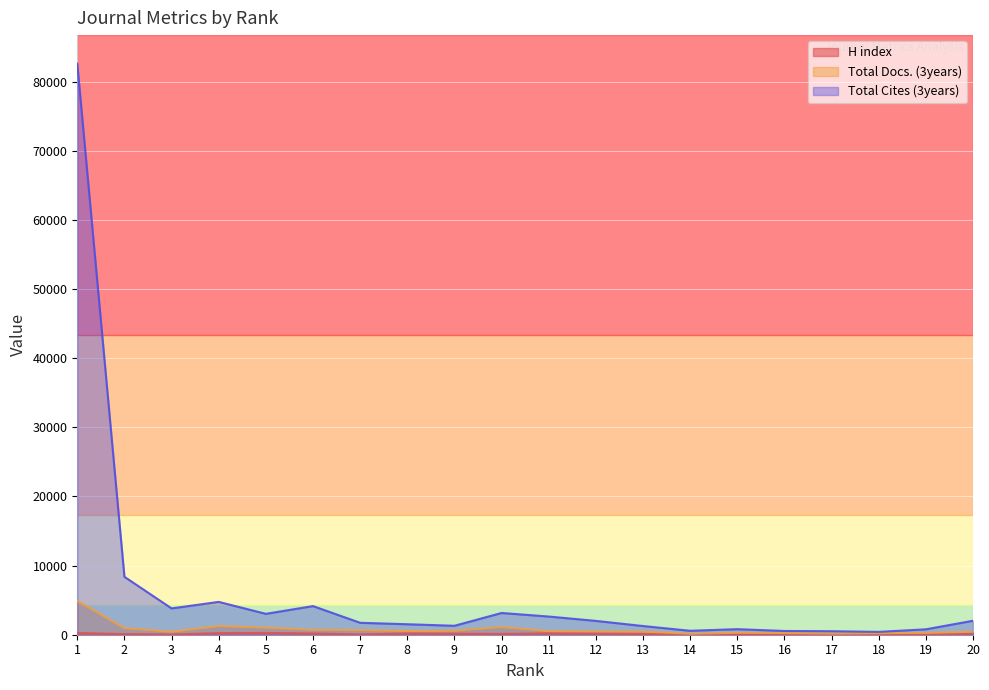

The value of Total Cites (3years) at 11 is 2631. True or false?

True